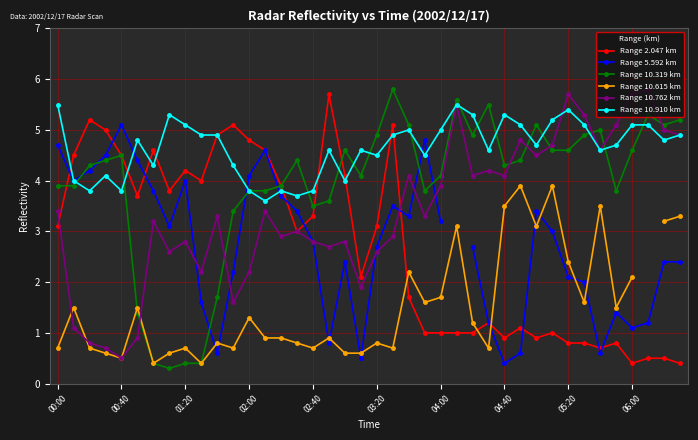

Is it true that Range 10.319 km equals 2.4 at 00:40?

False